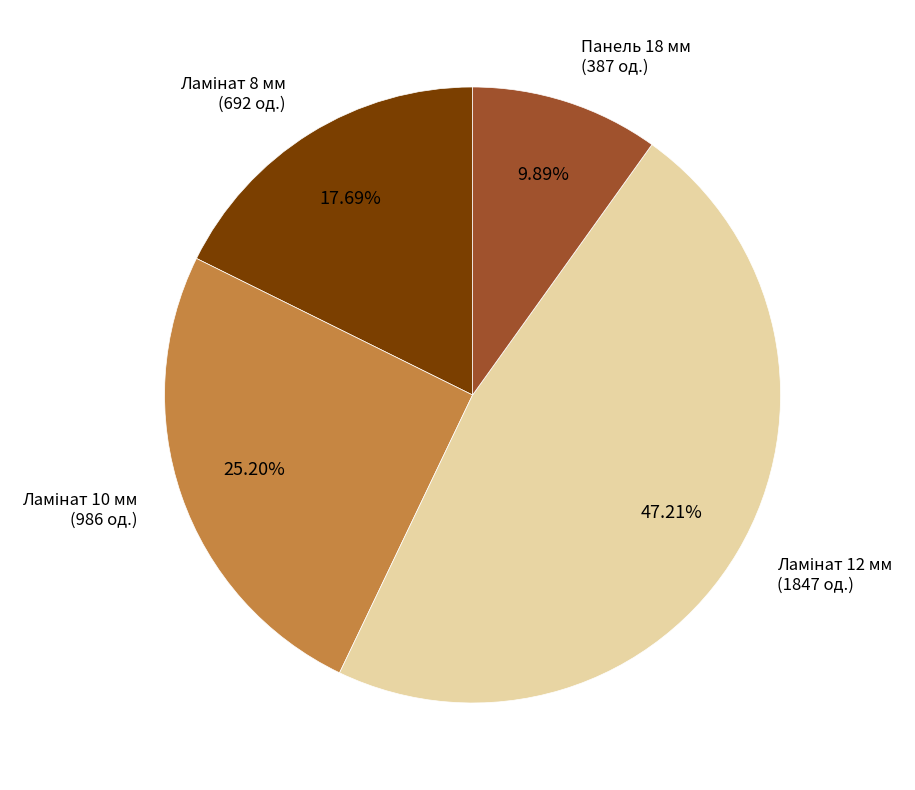

Does any single category account for the majority?

No